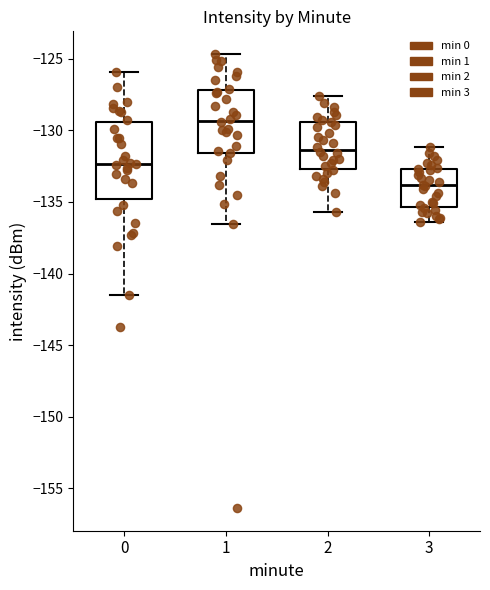

Reading left to right, transcribe this box plot: for each box, give where its median line is, the range the box spans, and where its two whiskers end, as read against the y-axis. The values are not printed on the chart, so give them approximately, as read against the axis.

0: median -132.5, box -135.0 to -129.5, whiskers -141.5 to -126.0
1: median -129.5, box -131.5 to -127.0, whiskers -136.5 to -124.5
2: median -131.5, box -132.5 to -129.5, whiskers -135.5 to -127.5
3: median -134.0, box -135.5 to -132.5, whiskers -136.5 to -131.0